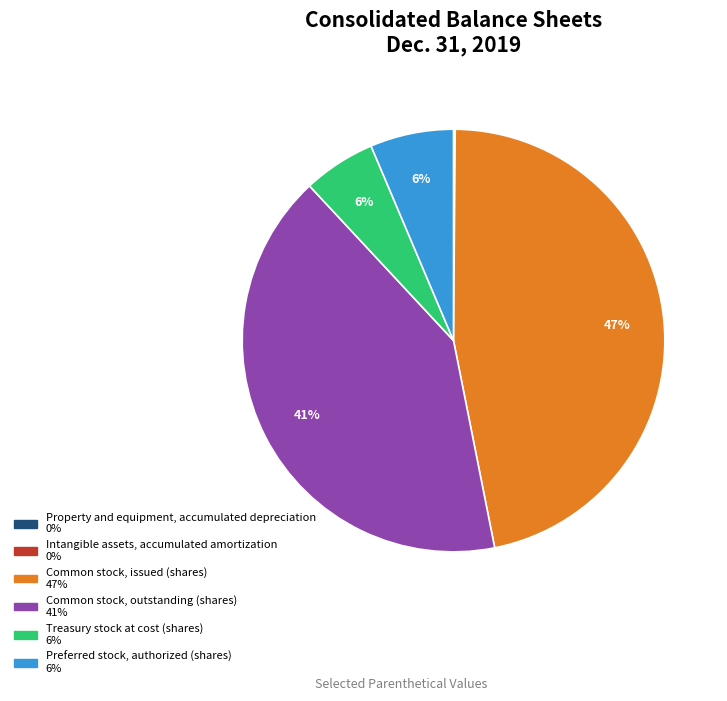

To the nearest percent, what is the difference between the Common stock, issued (shares) and Common stock, outstanding (shares) slice percentages?

6%